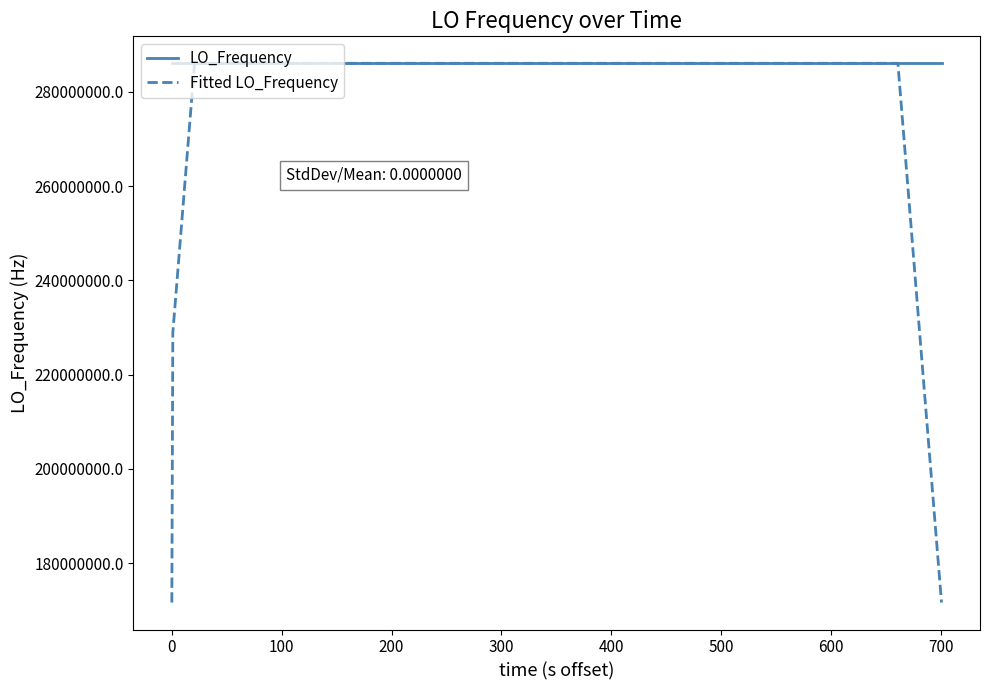

List the series in order of their overall mean, lowest first.

Fitted LO_Frequency, LO_Frequency